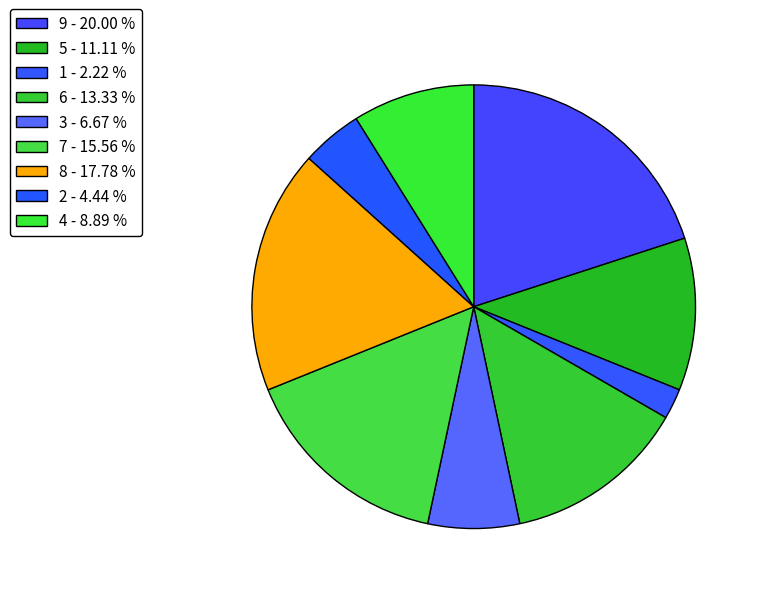

Count the number of slices in the pie.

9